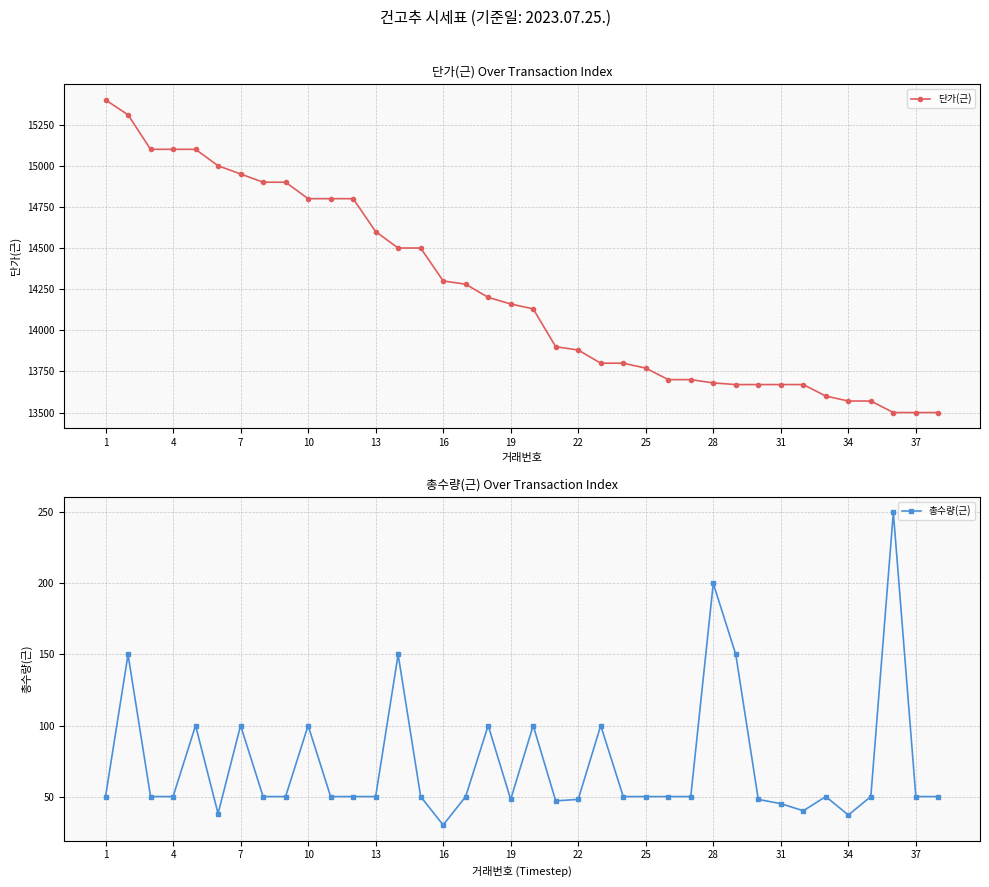

The value of 총수량(근) at 28 is 319. True or false?

False